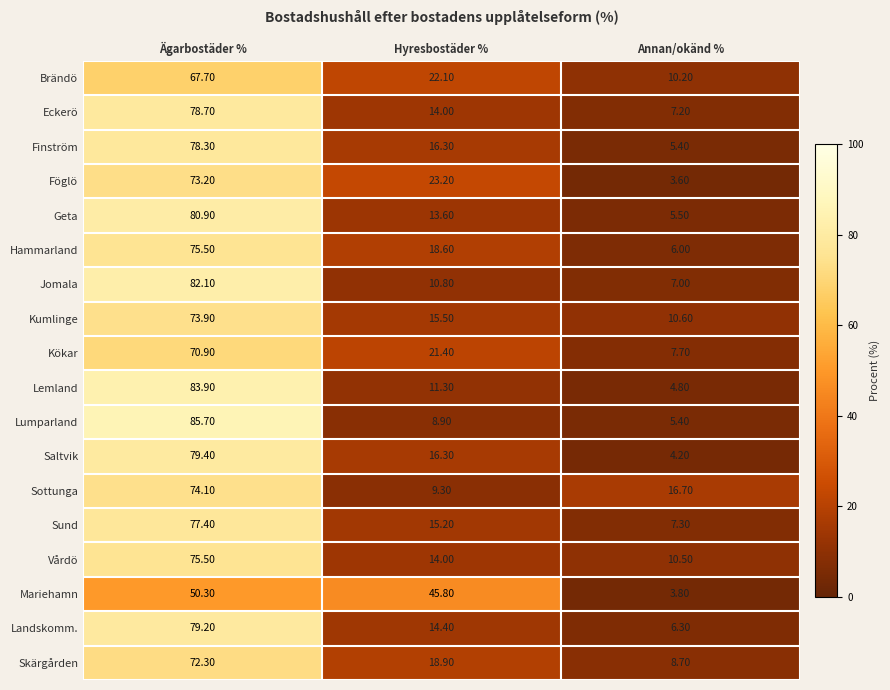

Which category has the highest value across all series?

Ägarbostäder %